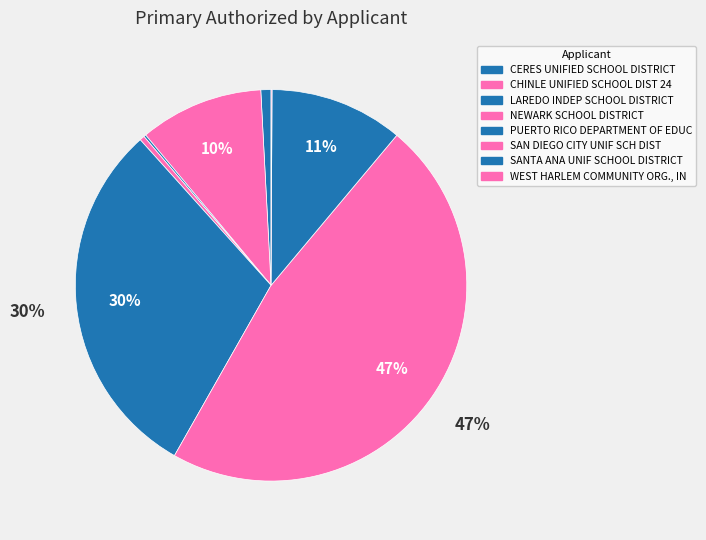

Rank the categories by value from lowest to highest.

WEST HARLEM COMMUNITY ORG., INC., LAREDO INDEP SCHOOL DISTRICT, NEWARK SCHOOL DISTRICT, CERES UNIFIED SCHOOL DISTRICT, CHINLE UNIFIED SCHOOL DIST 24, SANTA ANA UNIF SCHOOL DISTRICT, PUERTO RICO DEPARTMENT OF EDUCATION, SAN DIEGO CITY UNIF SCH DIST